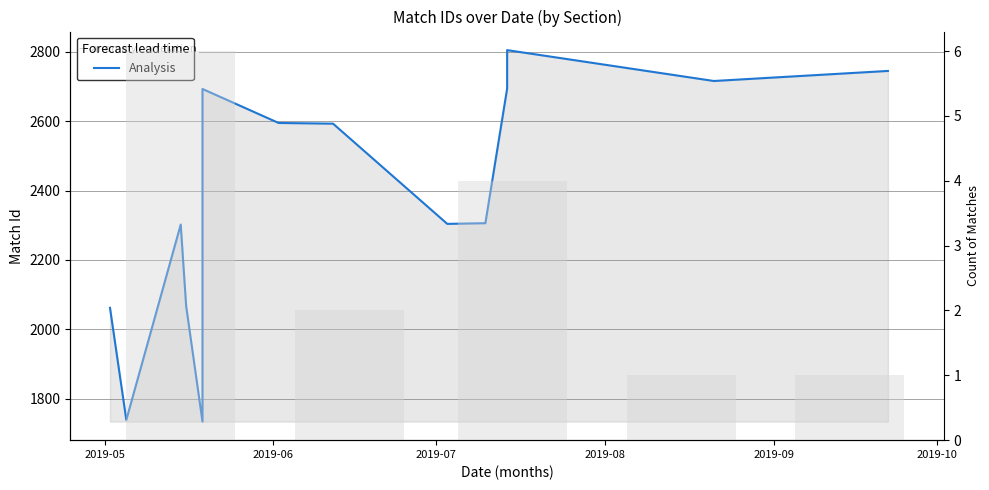

What is the smallest value displayed?

1734